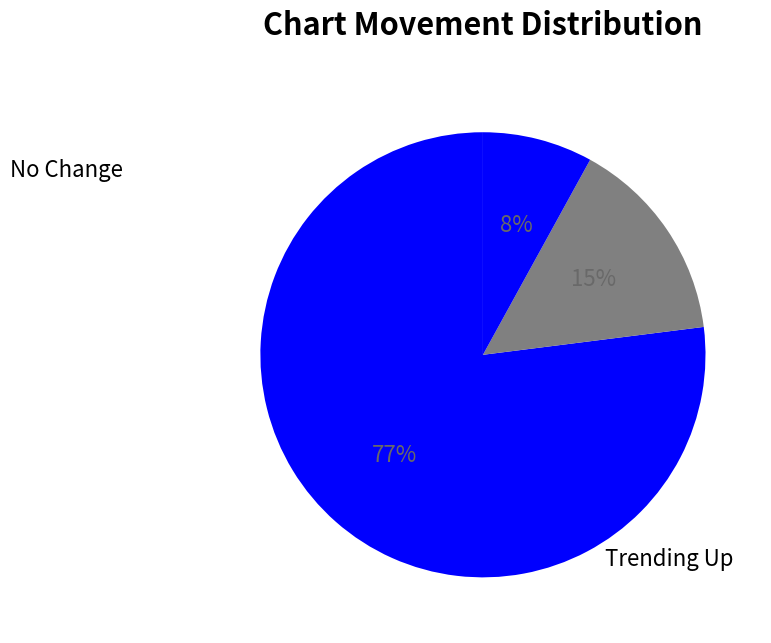

How many segments does this pie chart have?

3